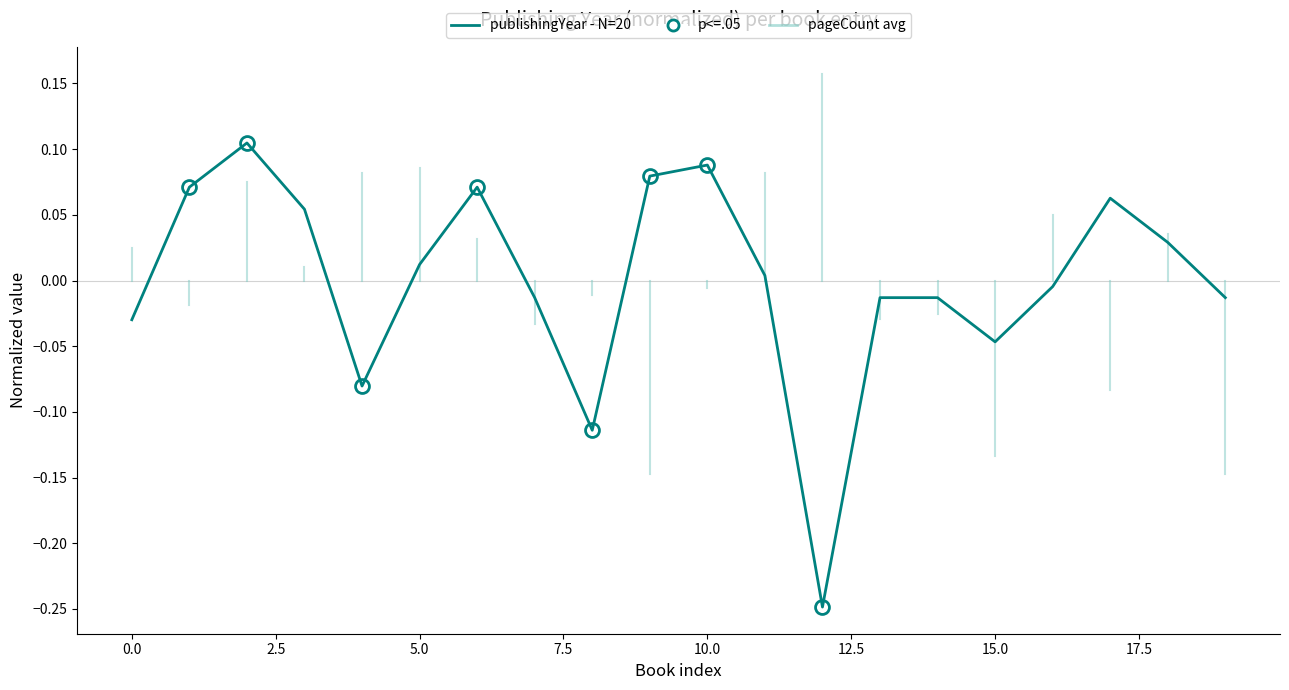

What is the greatest value displayed?

0.1